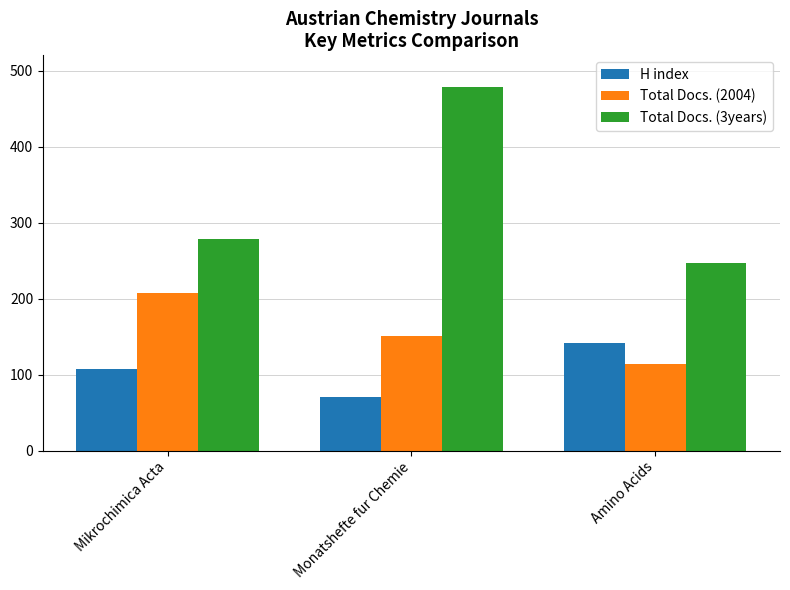

What is the difference between the second highest and minimum values in the H index series?

37